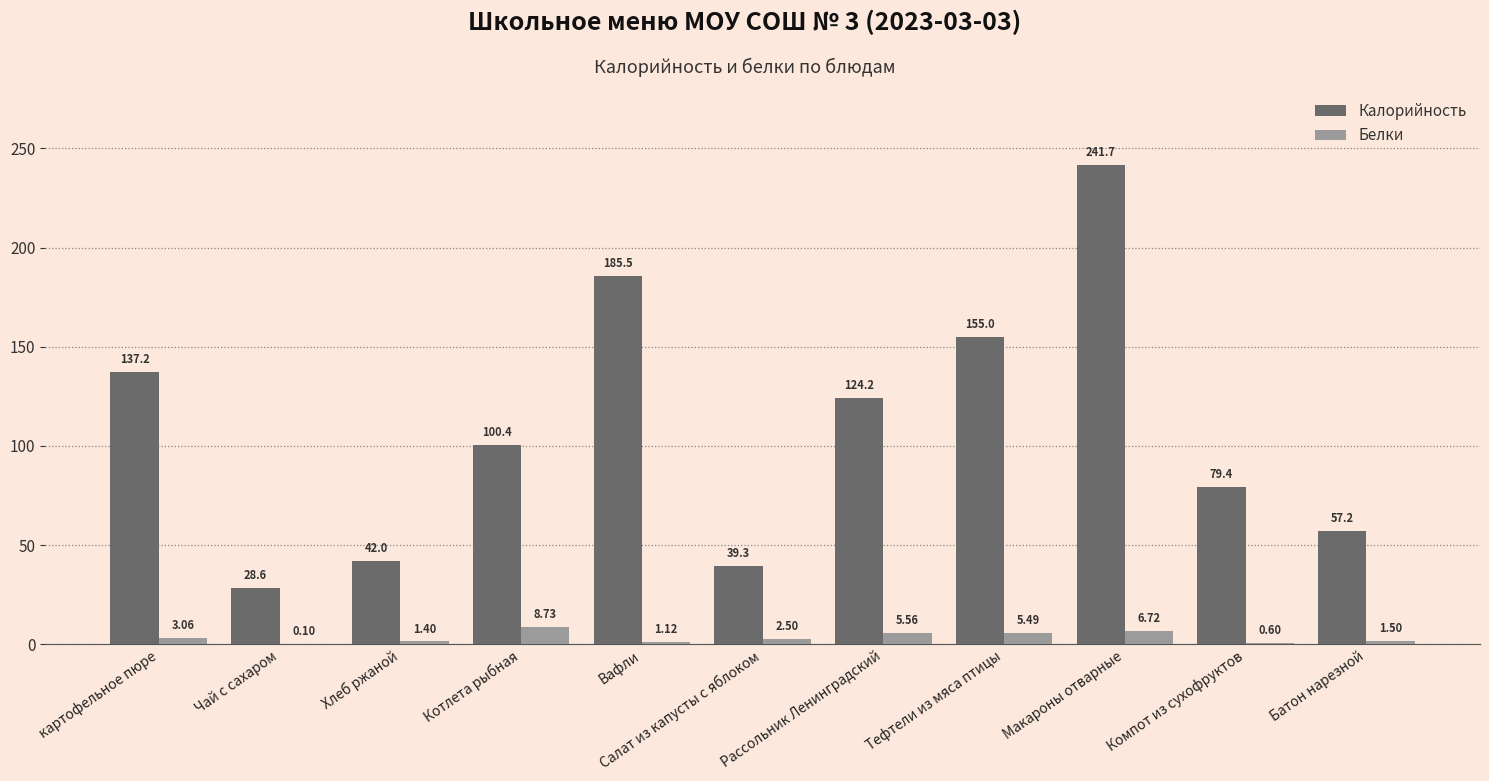

Which series has the largest total across all categories?

Калорийность